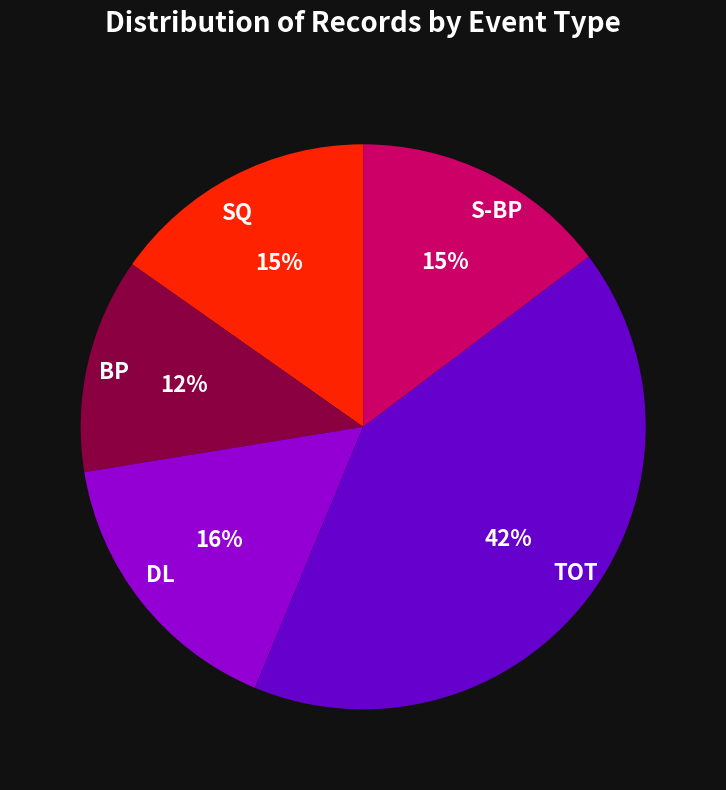

Approximately how many times larger is the value at TOT compared to DL?

2.6